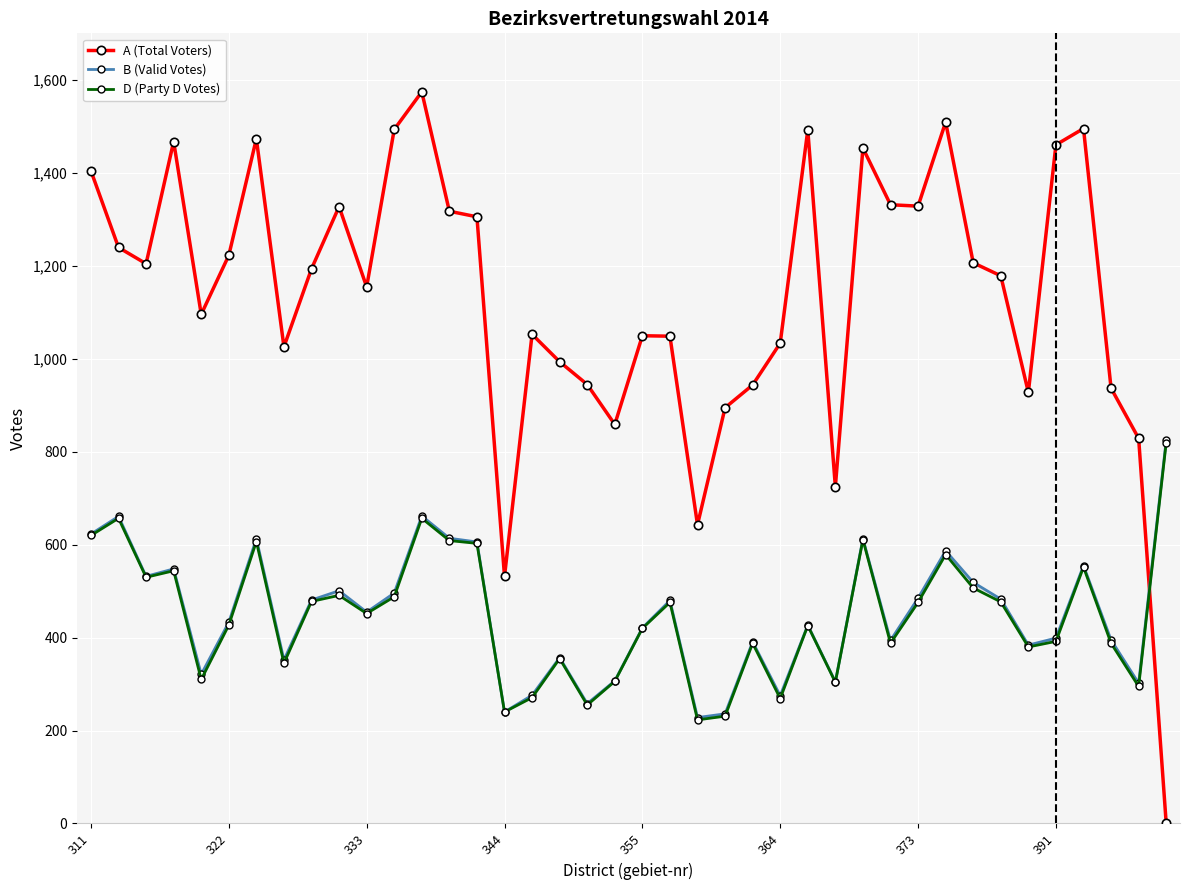

At how many categories does at least one series exceed 1045?

26